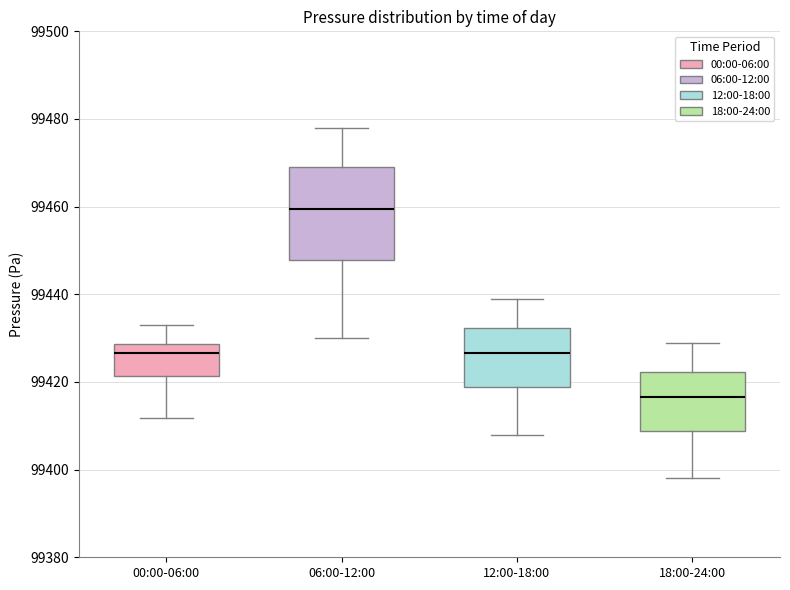

Reading left to right, read every box against the y-axis: the position of its median line, the range the box covers, and the ends of its whiskers. The values are not printed on the chart, so give them approximately, as read against the axis.

00:00-06:00: median 99426, box 99422 to 99428, whiskers 99412 to 99432
06:00-12:00: median 99460, box 99448 to 99470, whiskers 99430 to 99478
12:00-18:00: median 99426, box 99418 to 99432, whiskers 99408 to 99440
18:00-24:00: median 99416, box 99408 to 99422, whiskers 99398 to 99430